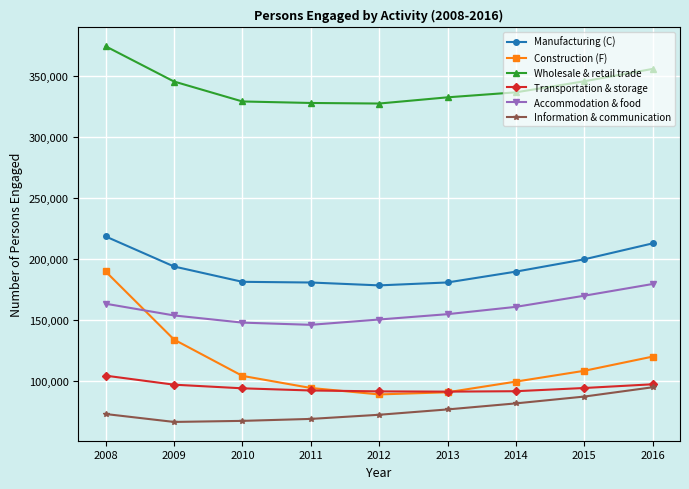

At which category is the sum across all series the highest?

2008